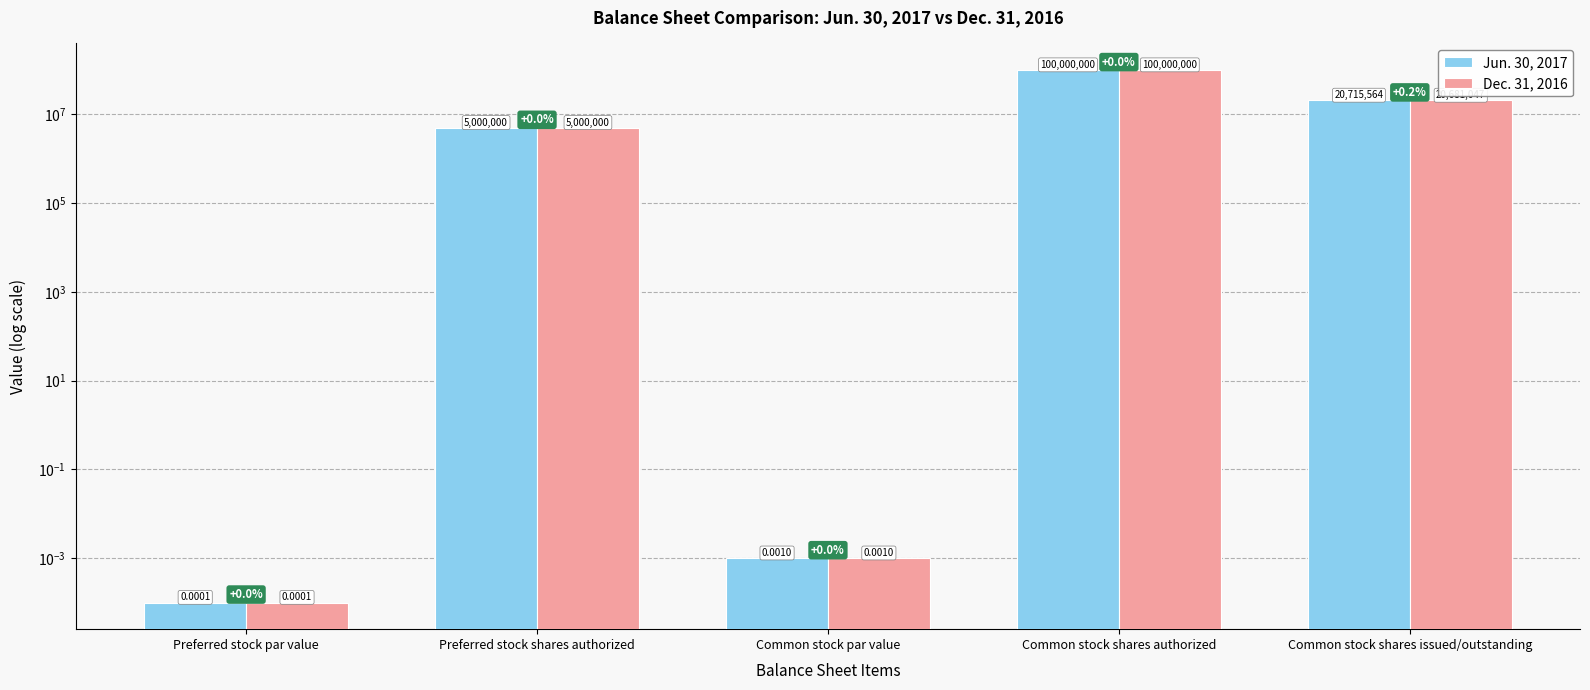

List the labels in order of Dec. 31, 2016 value, smallest first.

Preferred stock par value, Common stock par value, Preferred stock shares authorized, Common stock shares issued/outstanding, Common stock shares authorized